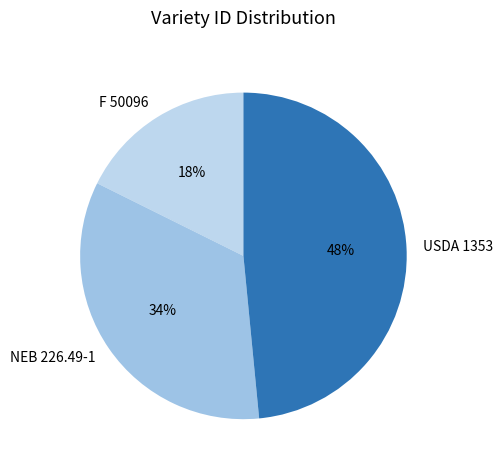

What is the largest slice in the pie chart?

USDA 1353